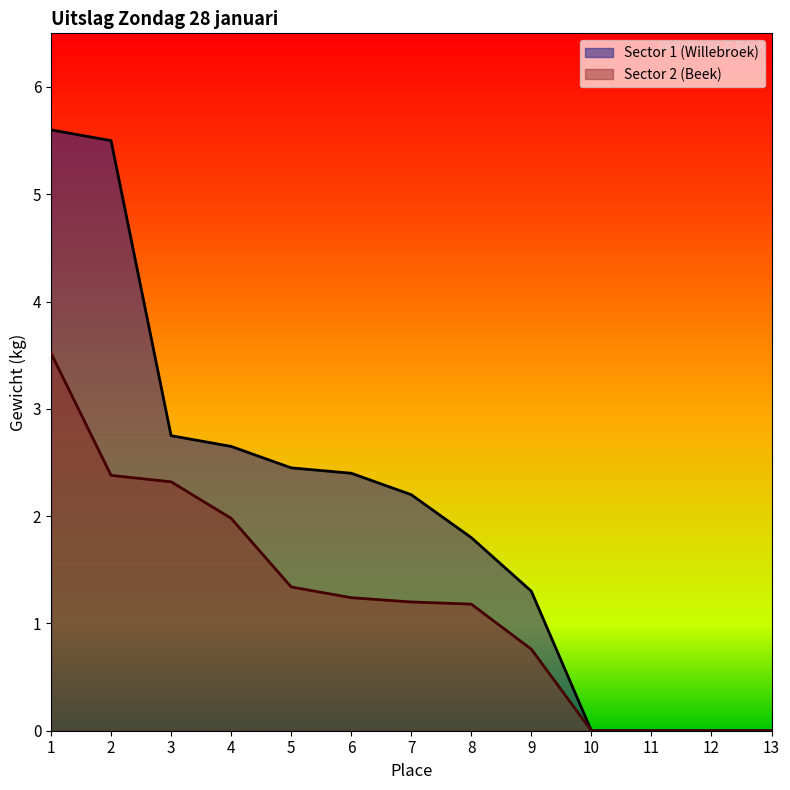

At which label does Sector 2 (Beek) reach its peak?

1